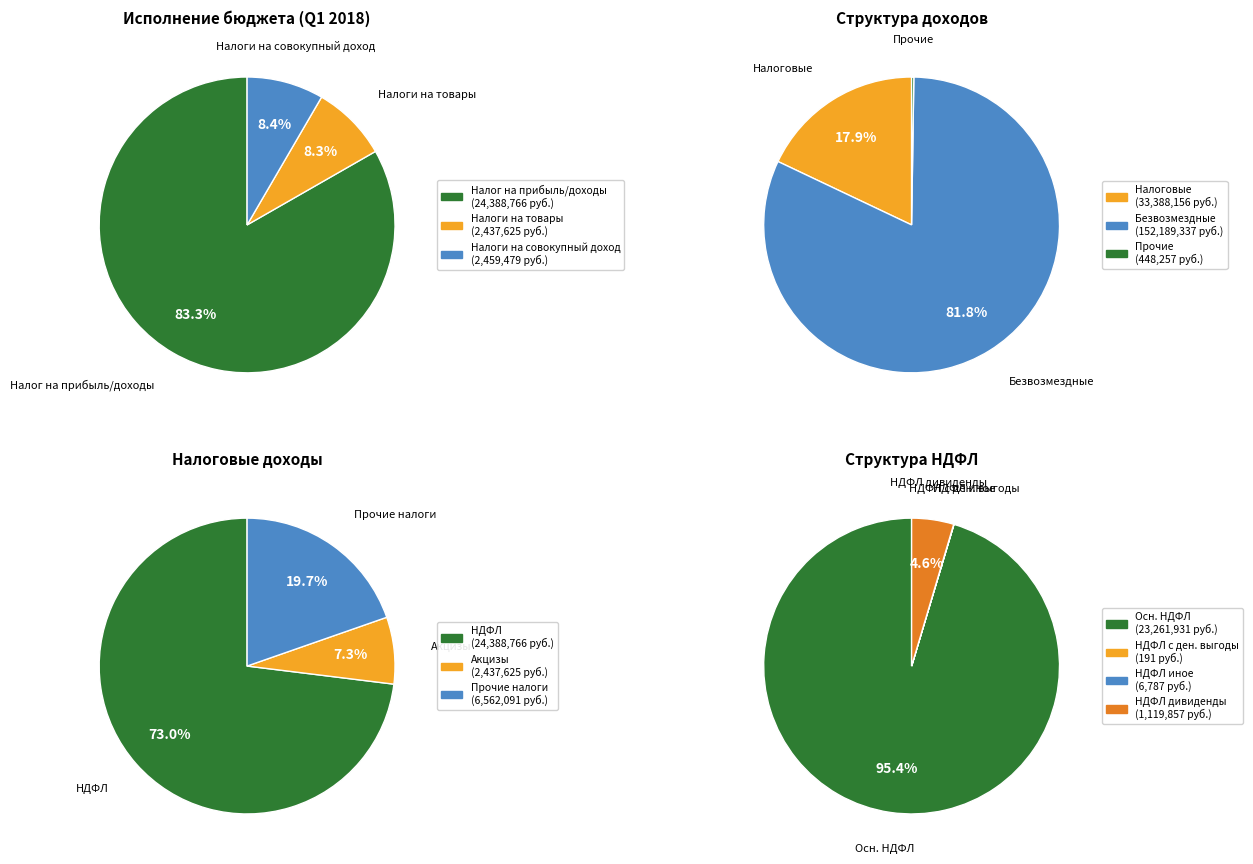

Is it true that ПРОЧИЕ ДОХОДЫ is 0% of the pie?

True